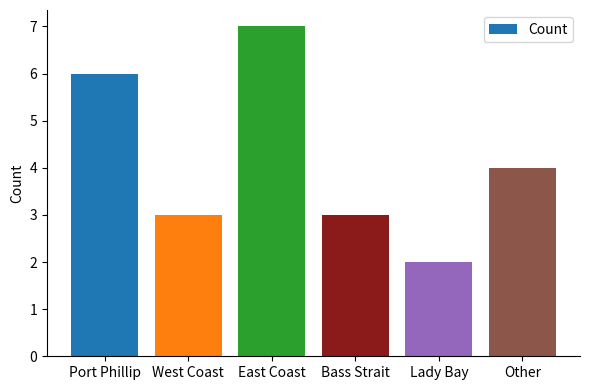

What is the average value?

4